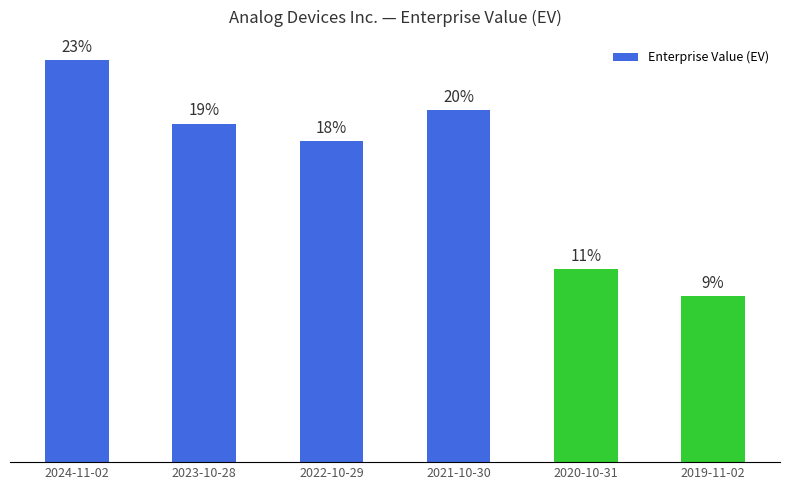

Are the bars horizontal?

No